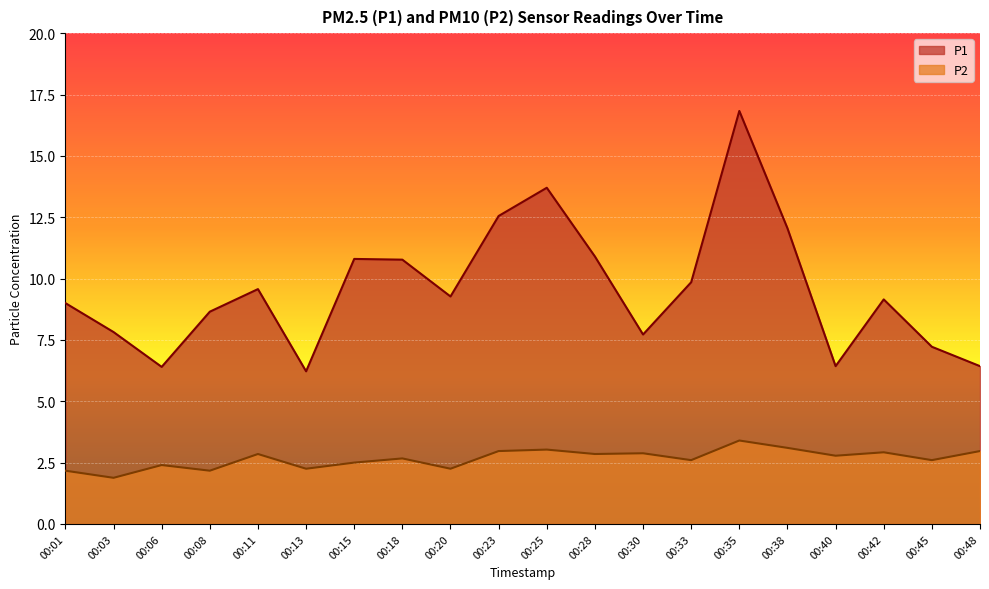

At how many categories does at least one series exceed 2?

20